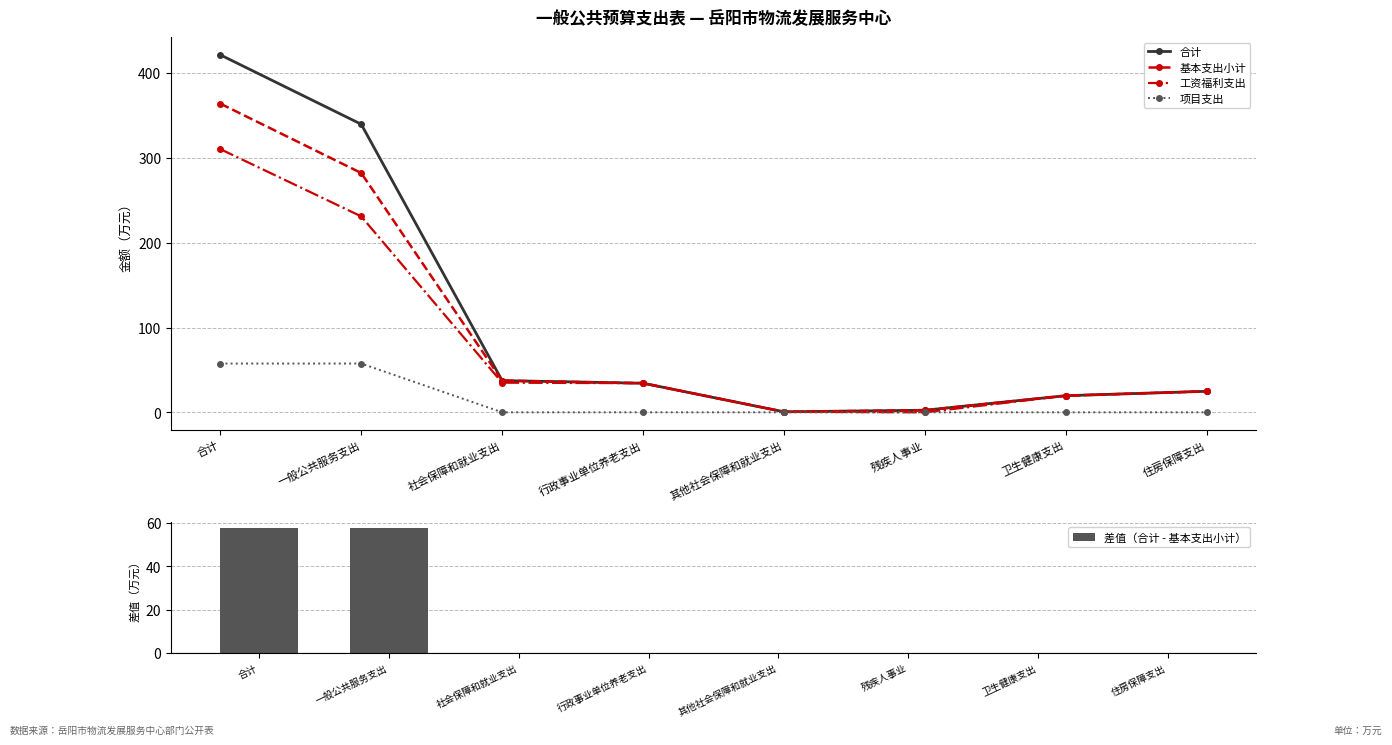

At which label is 工资福利支出 closest to 155?

一般公共服务支出